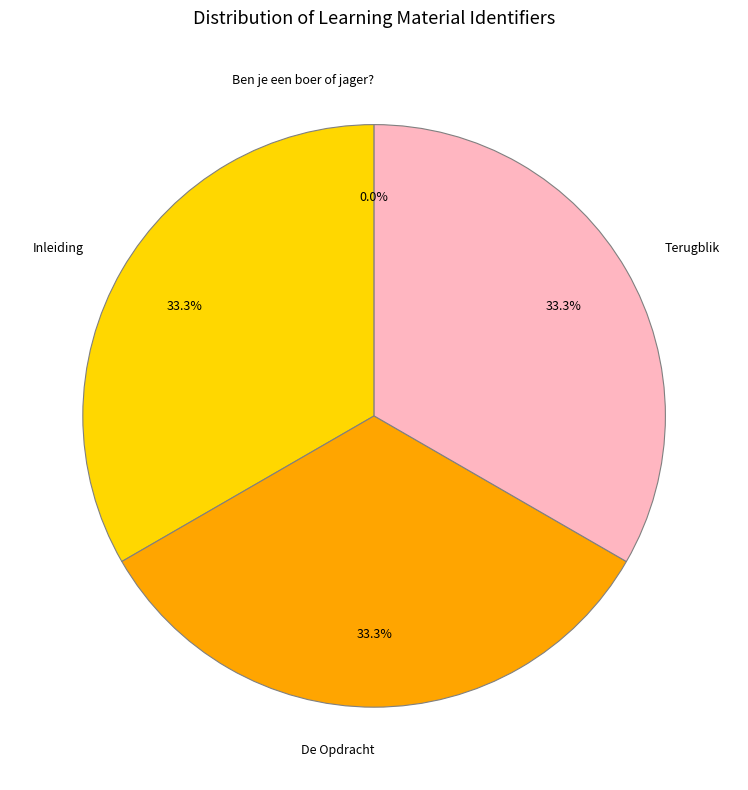

What percentage do Inleiding and De Opdracht together represent?

66.7%